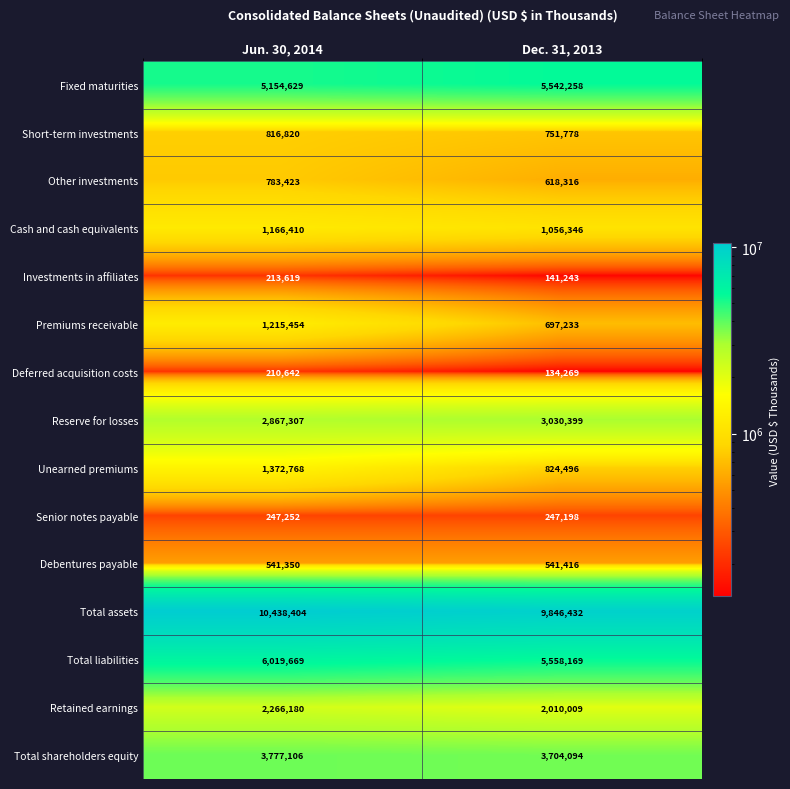

Where is Reserve for losses nearest to the value 2948853?

Jun. 30, 2014